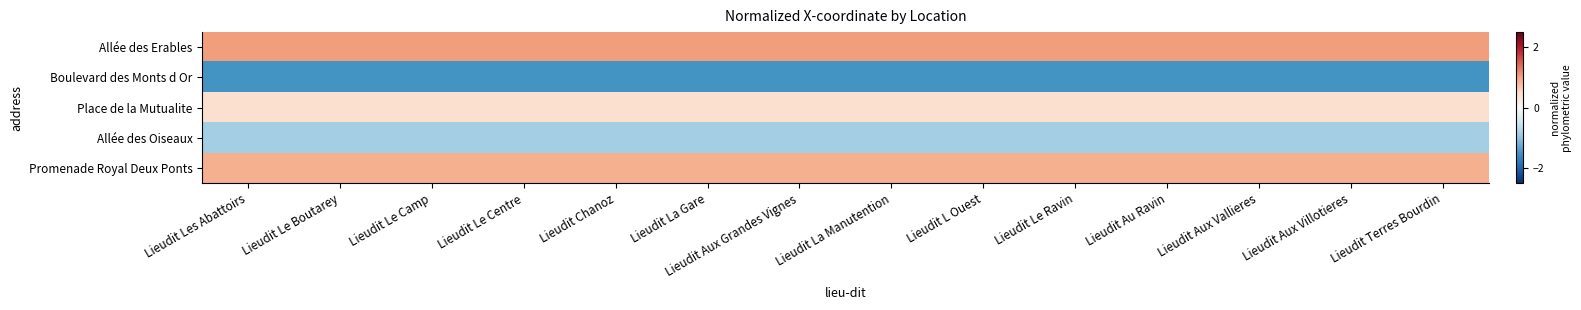

Rank the series at Lieudit Terres Bourdin from highest to lowest value.

Allée des Erables, Promenade Royal Deux Ponts, Place de la Mutualite, Allée des Oiseaux, Boulevard des Monts d Or